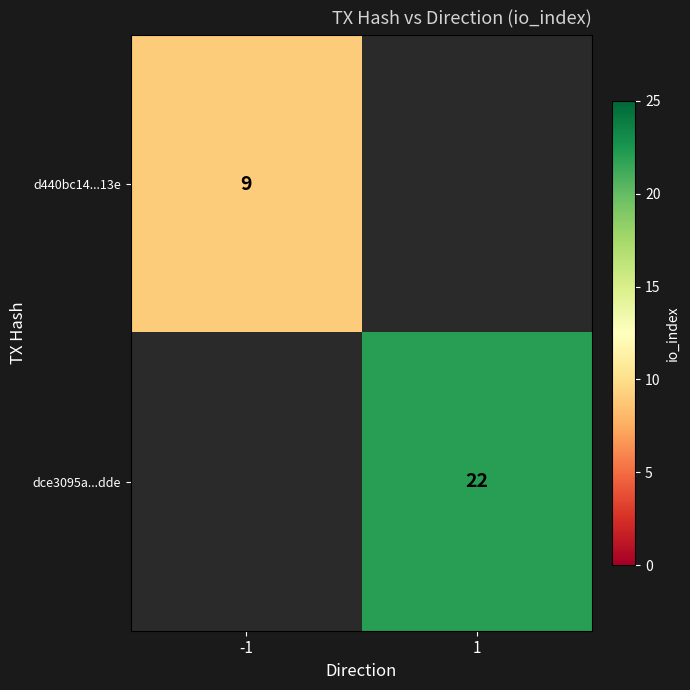

Which has a higher value, -1 or 1?

1